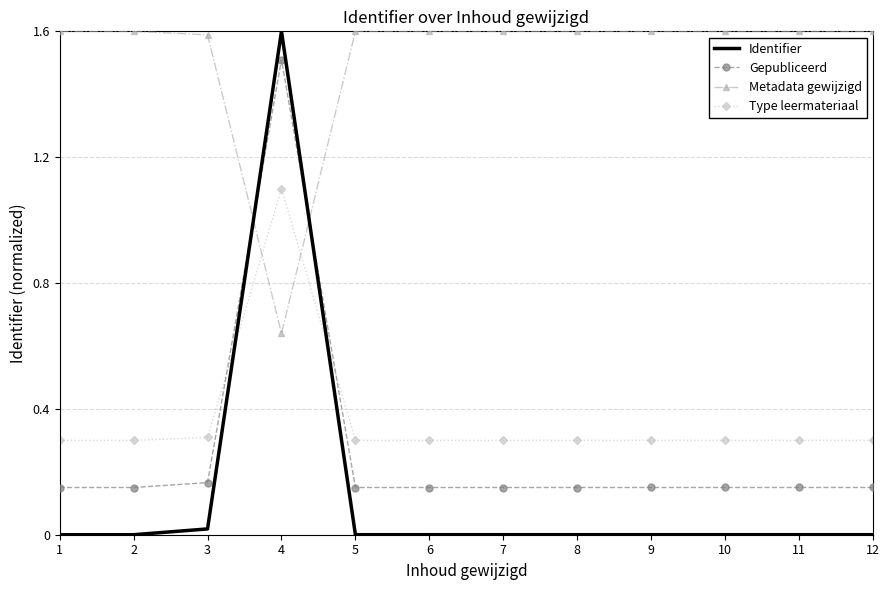

Which series has the widest spread of values?

Identifier